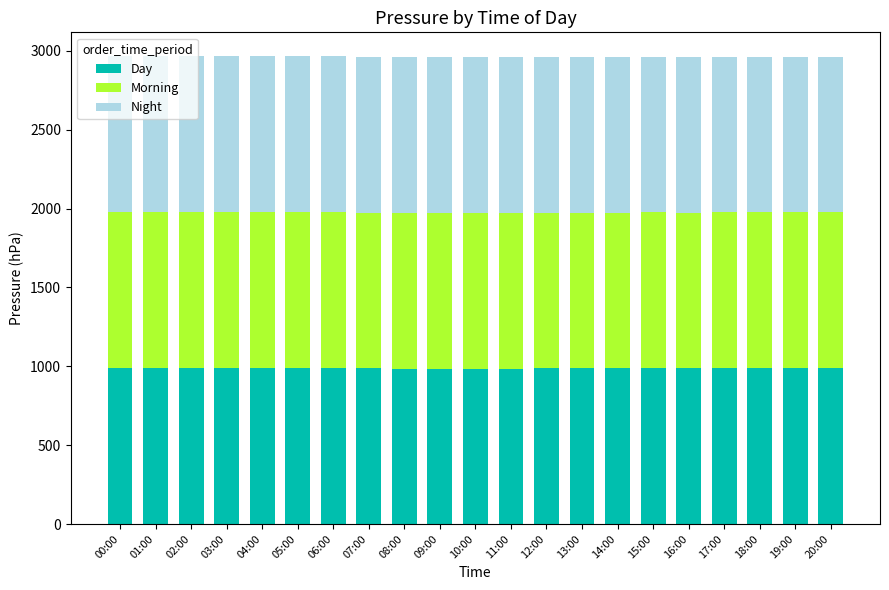

True or false: Day has a value of 1616 at 10:00.

False